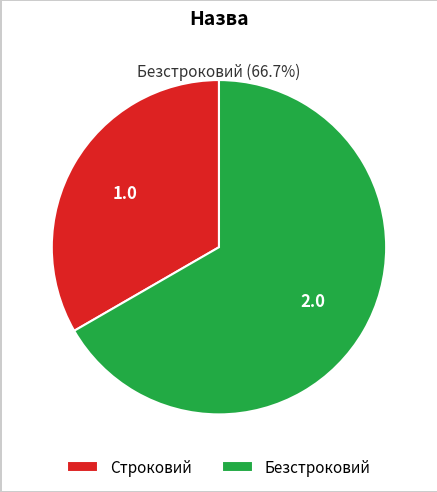

What is the ratio of the value at Безстроковий to the value at Строковий?

2.0